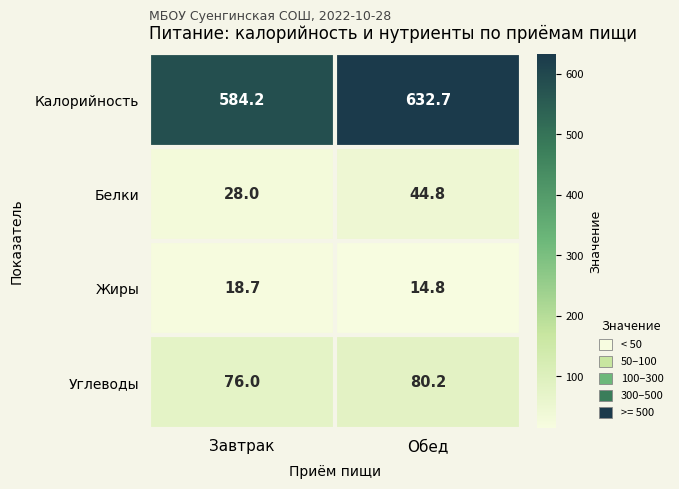

What is the average value of the Белки series?

36.4